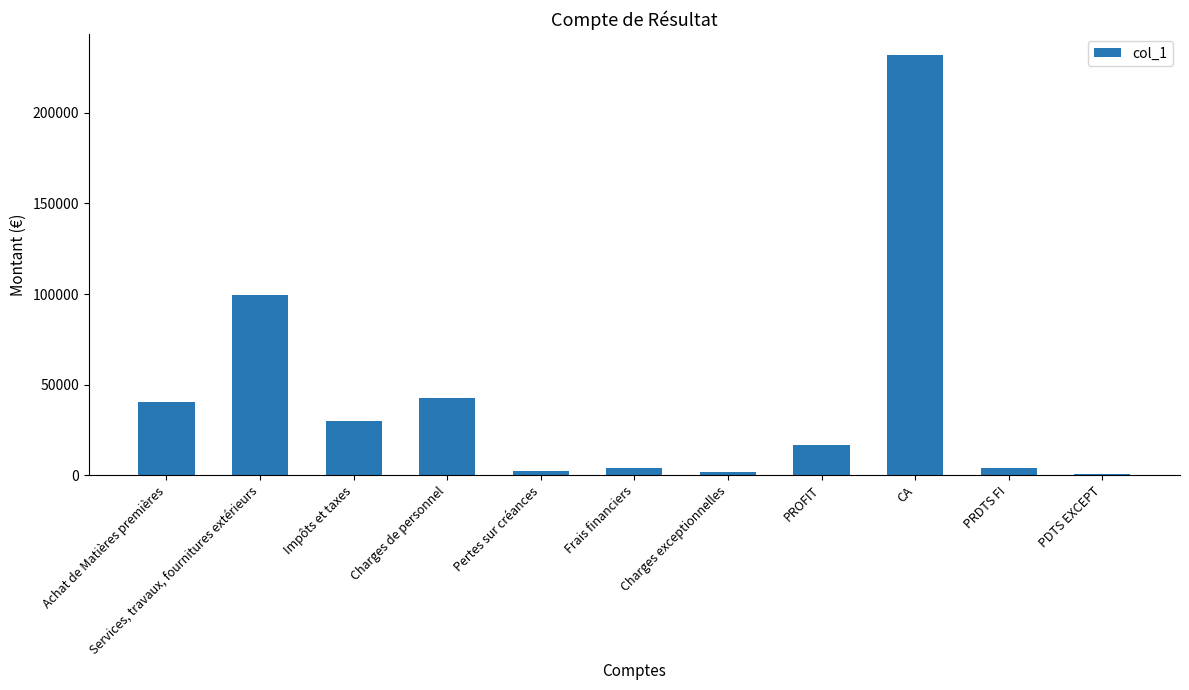

What is the label of the 5th bar from the right?

Charges exceptionnelles